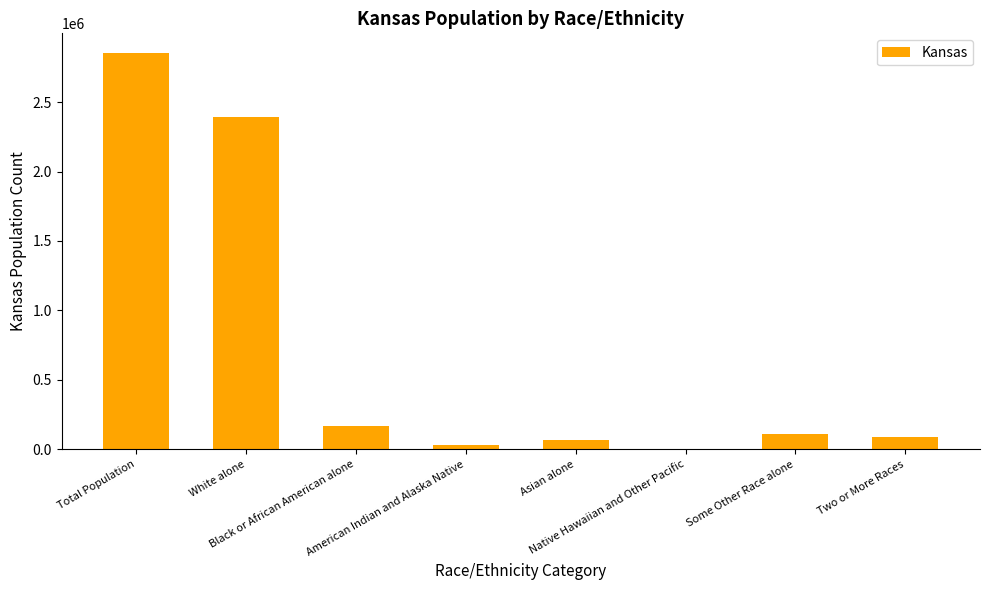

What is the sum of the values at Asian alone and White alone?

2458806